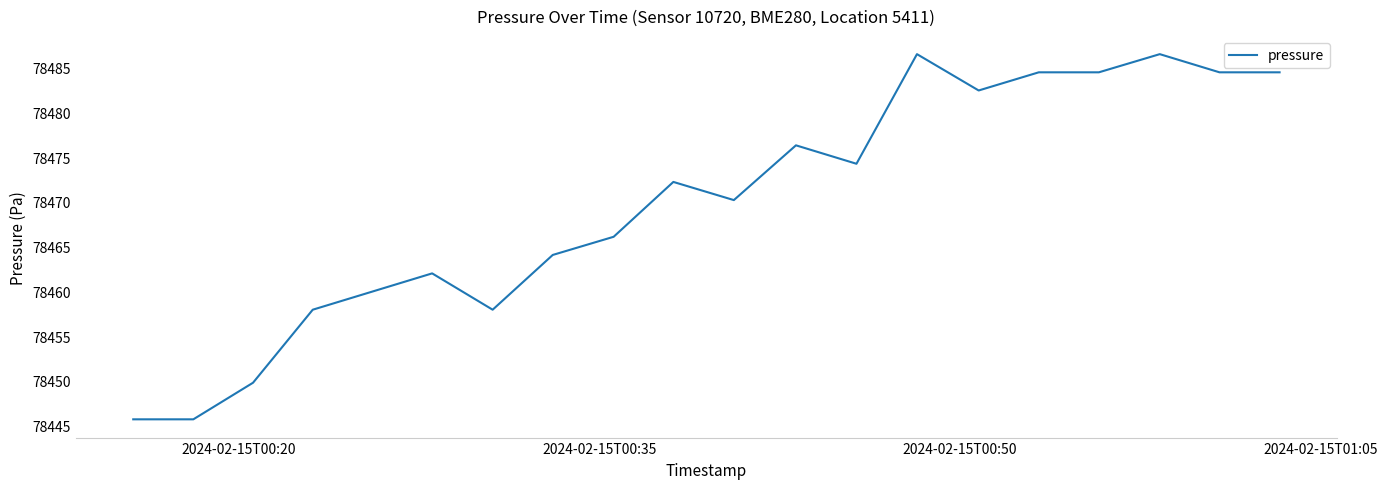

What is the smallest value displayed?

78445.7